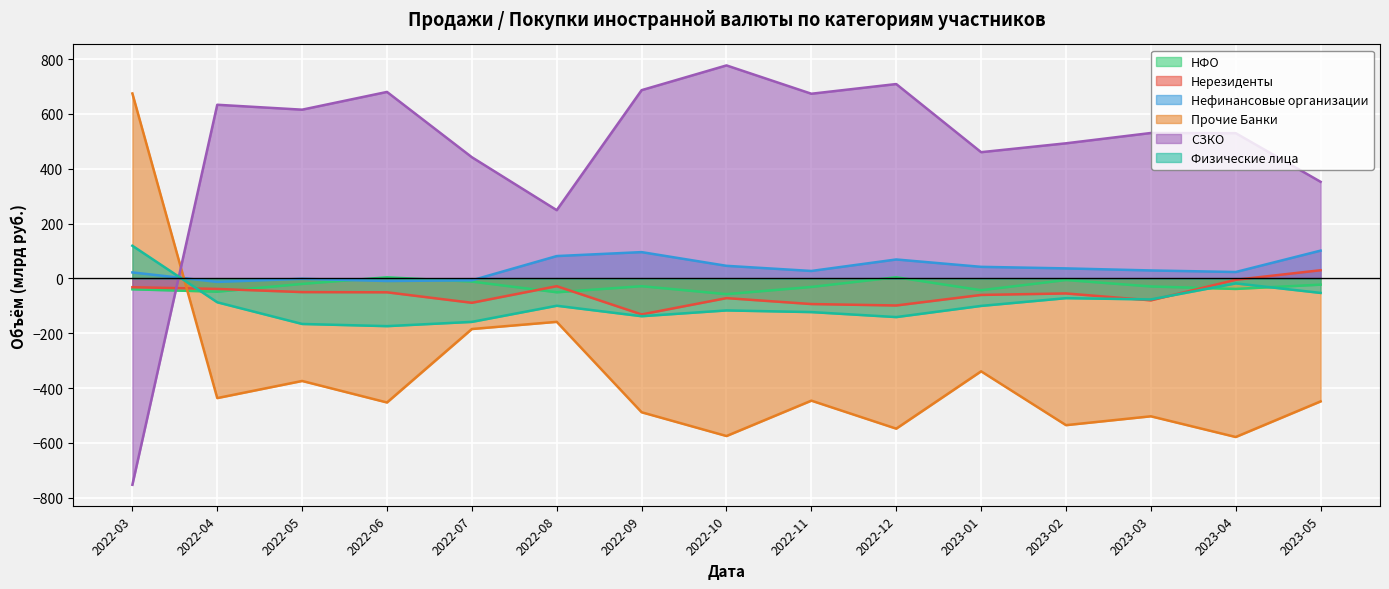

How many series are shown in this chart?

6